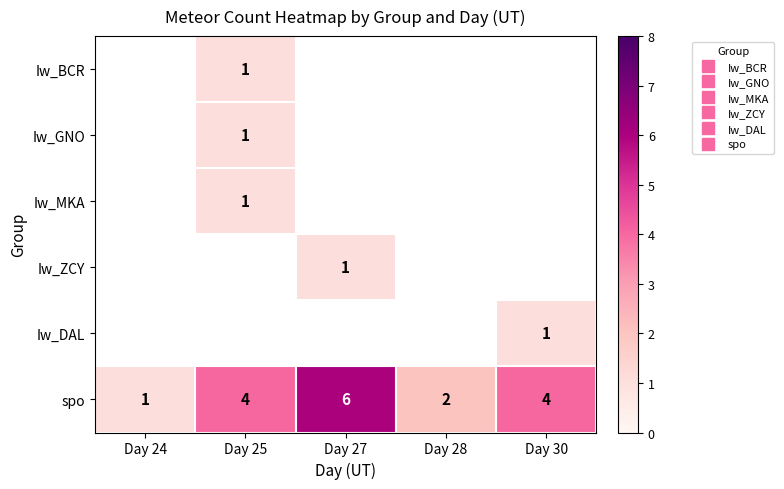

How many categories are shown in the chart?

5